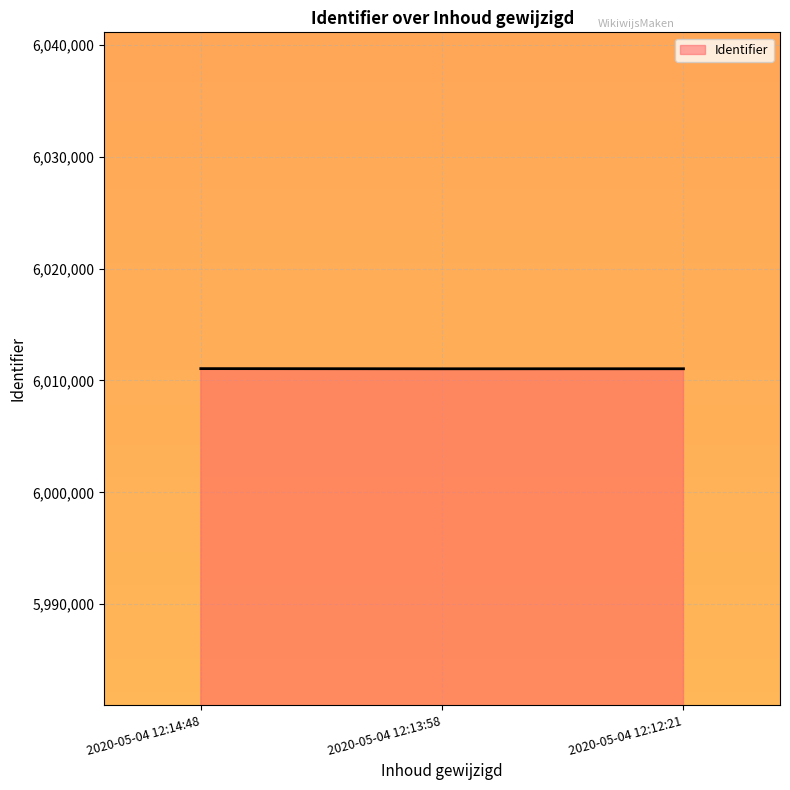

Approximately how many times larger is the value at 2020-05-04 12:13:58 compared to 2020-05-04 12:12:21?

1.0